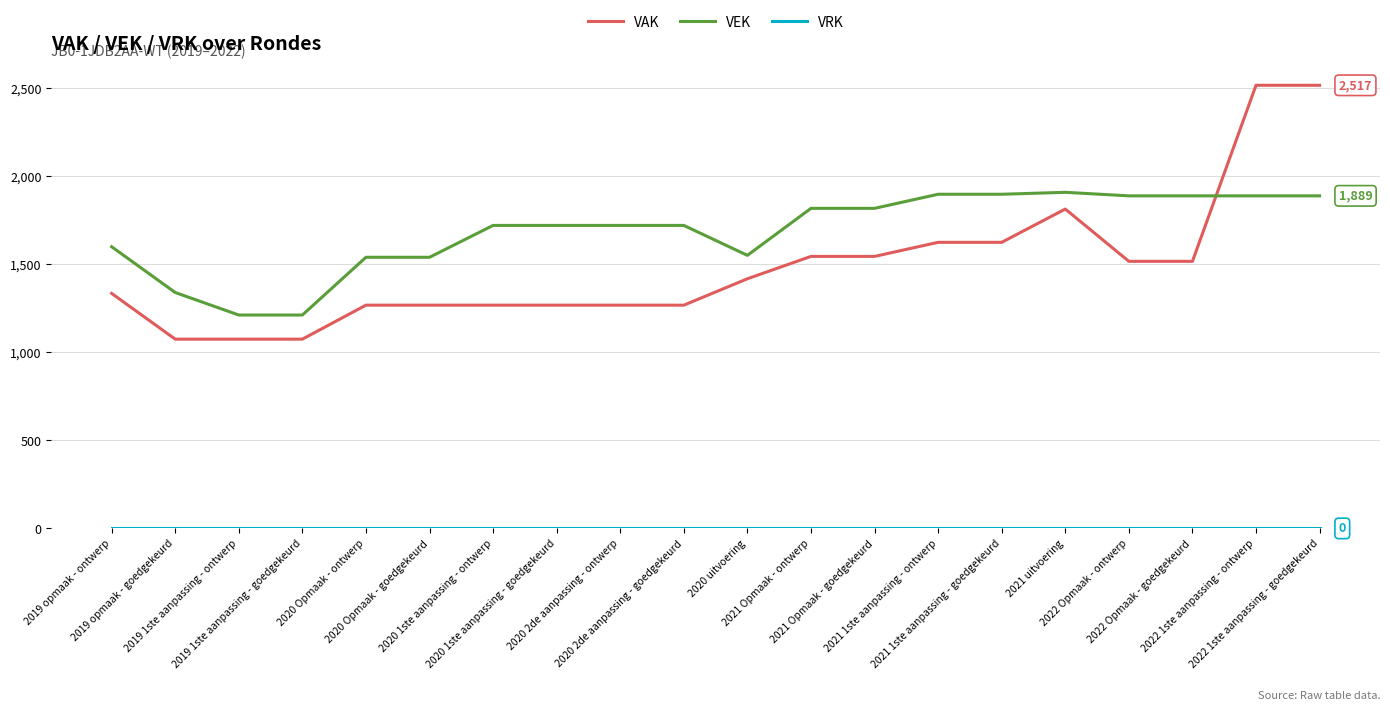

Which series has the largest total across all categories?

VEK